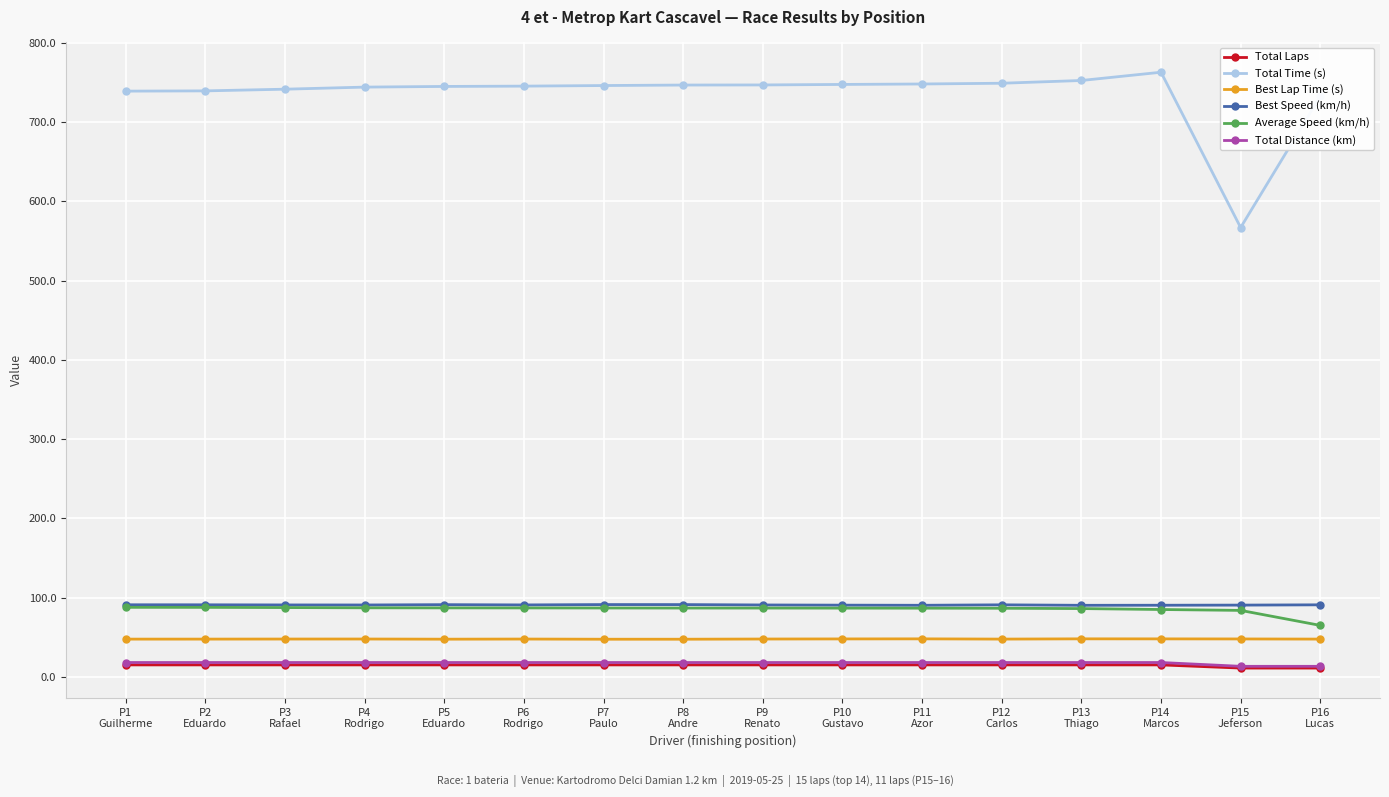

What is the difference between the maximum and second lowest values in the Total Time (s) series?

30.4